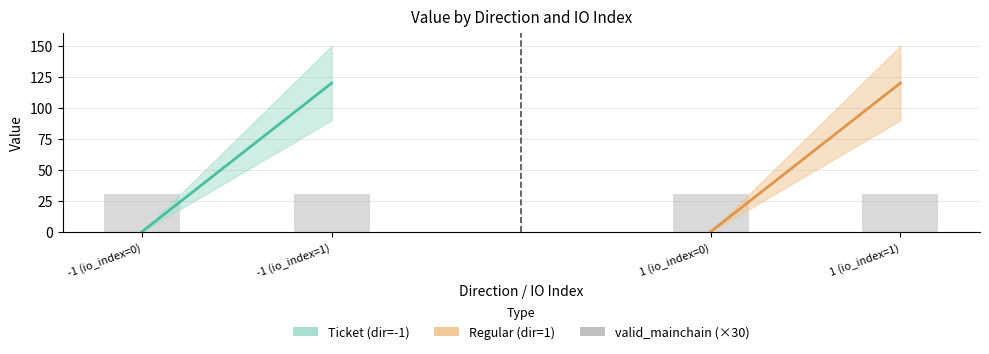

Reading left to right, what are all the values shown in this chart?

value: -1 (io_index=0)=0.1	-1 (io_index=1)=119.8	1 (io_index=0)=0.1	1 (io_index=1)=119.8
io_index: -1 (io_index=0)=0.0	-1 (io_index=1)=1.0	1 (io_index=0)=0.0	1 (io_index=1)=1.0
valid_mainchain: -1 (io_index=0)=1.0	-1 (io_index=1)=1.0	1 (io_index=0)=1.0	1 (io_index=1)=1.0